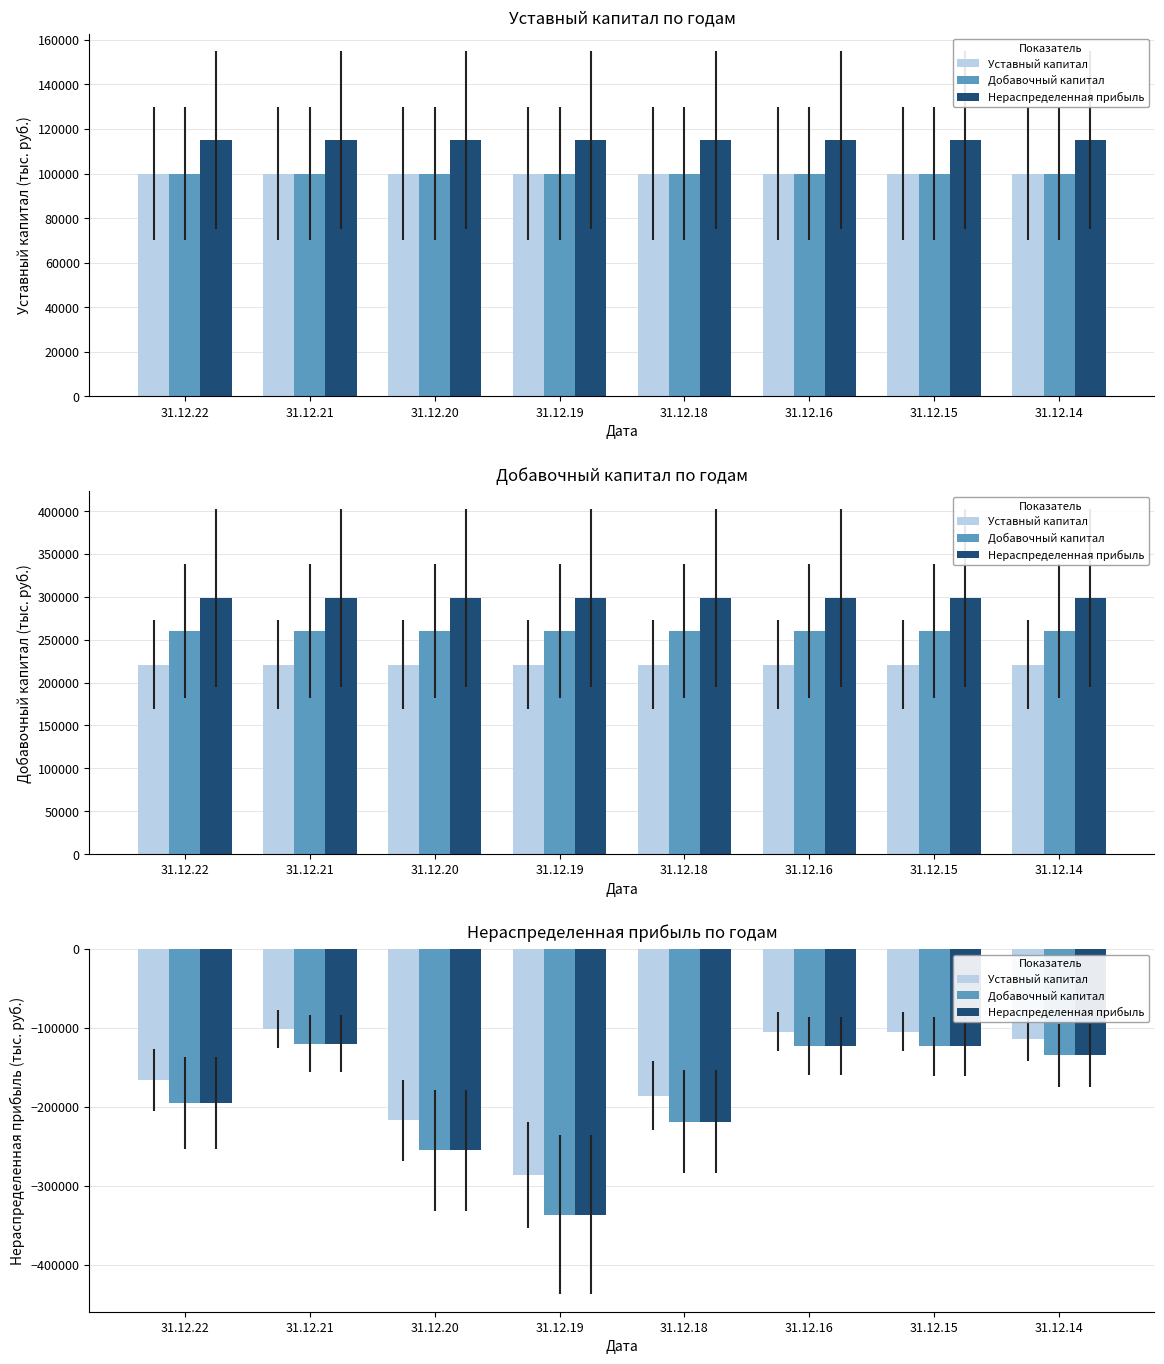

Between 31.12.21 and 31.12.19, which is larger?

31.12.21